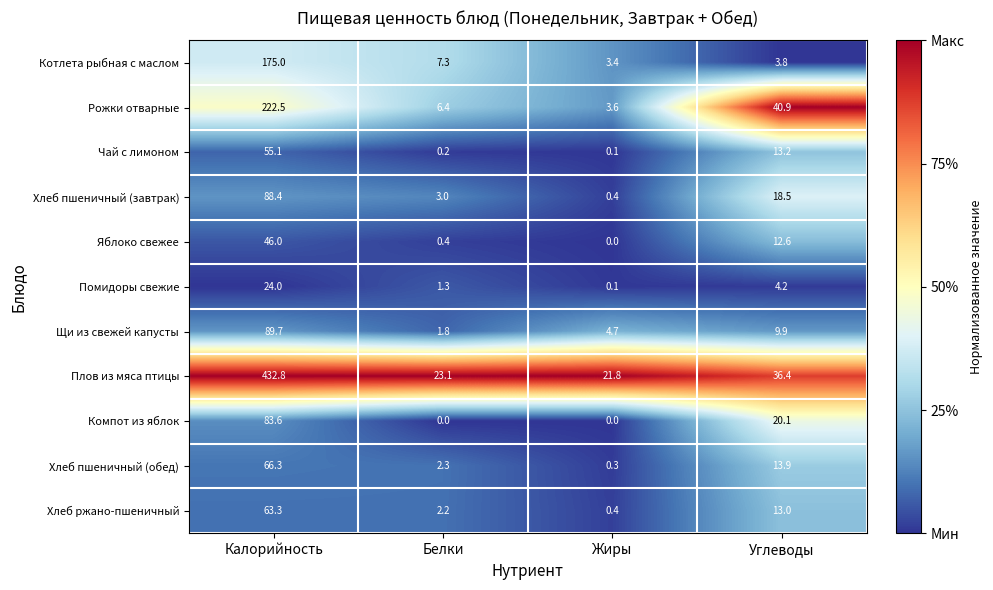

What is the spread (max minus min) of values at Жиры?

21.8